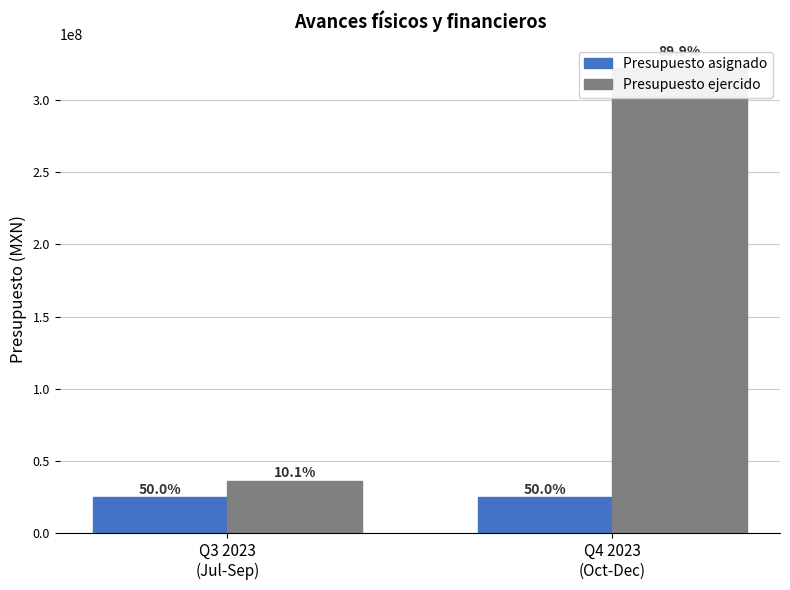

The Presupuesto ejercido series shows 321986515.6 at Q4 2023
(Oct-Dec). True or false?

True